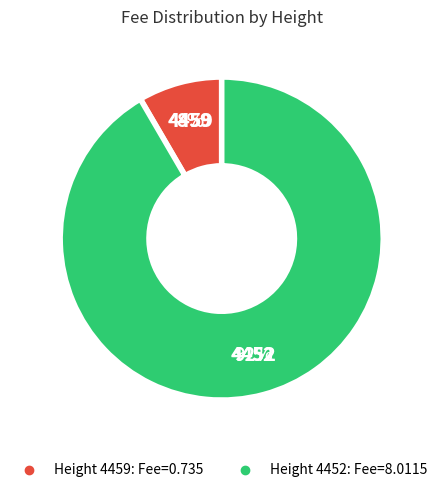

To the nearest percent, what is the average slice percentage?

50%